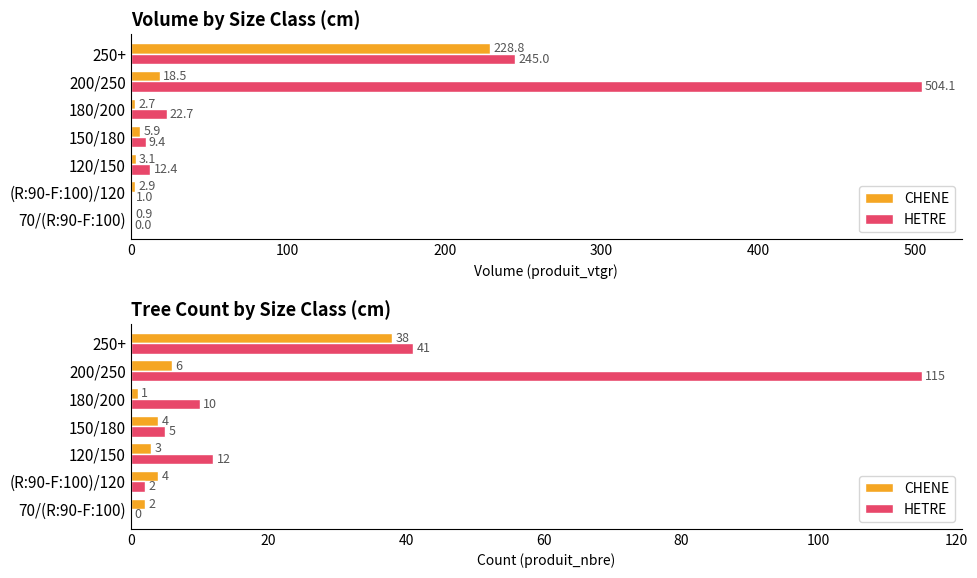

What is the difference between the maximum and minimum values in the CHENE series?

37